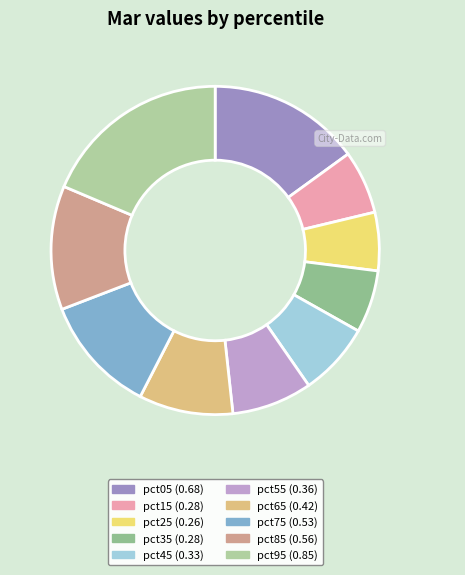

Count the number of slices in the pie.

10